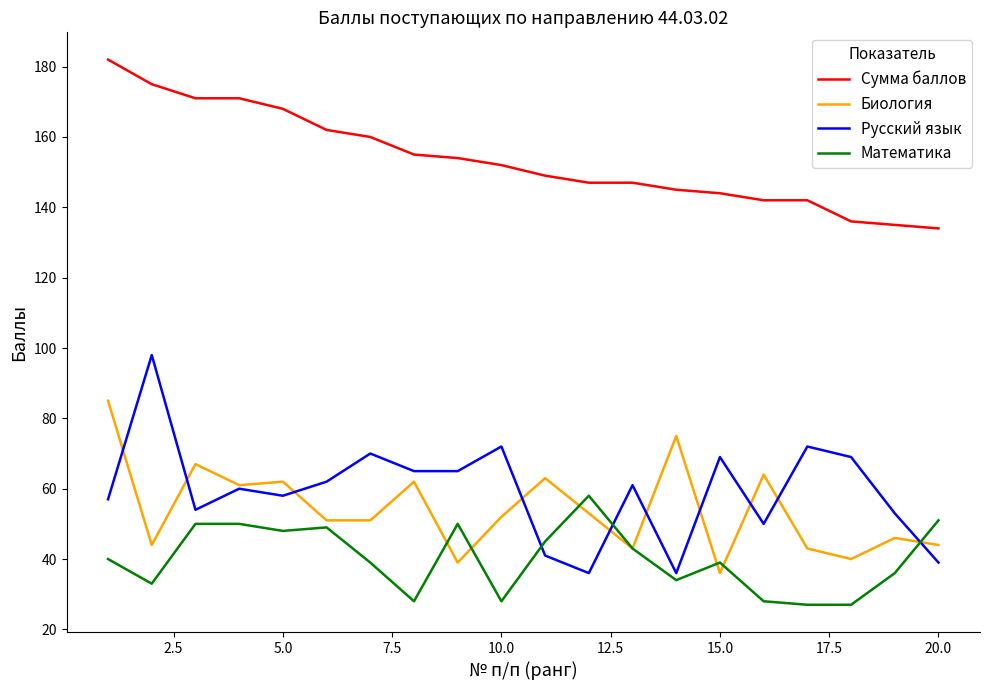

True or false: Русский язык has more than 1 interior local peaks.

True